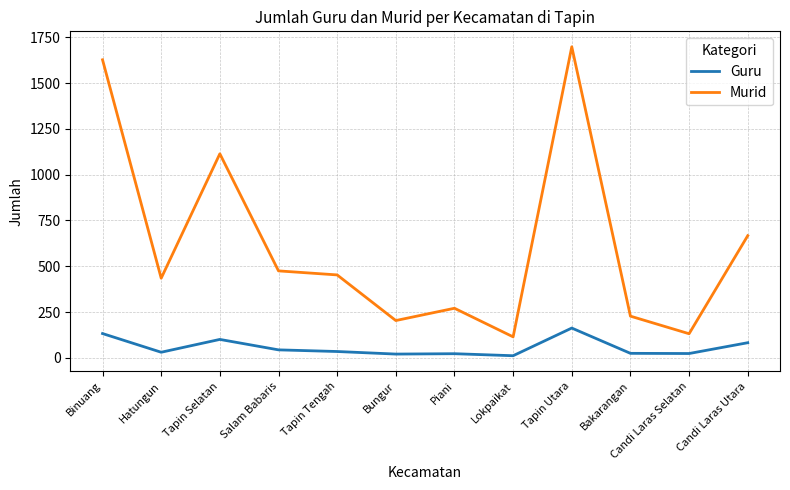

What are all the series names shown in the legend?

Guru, Murid